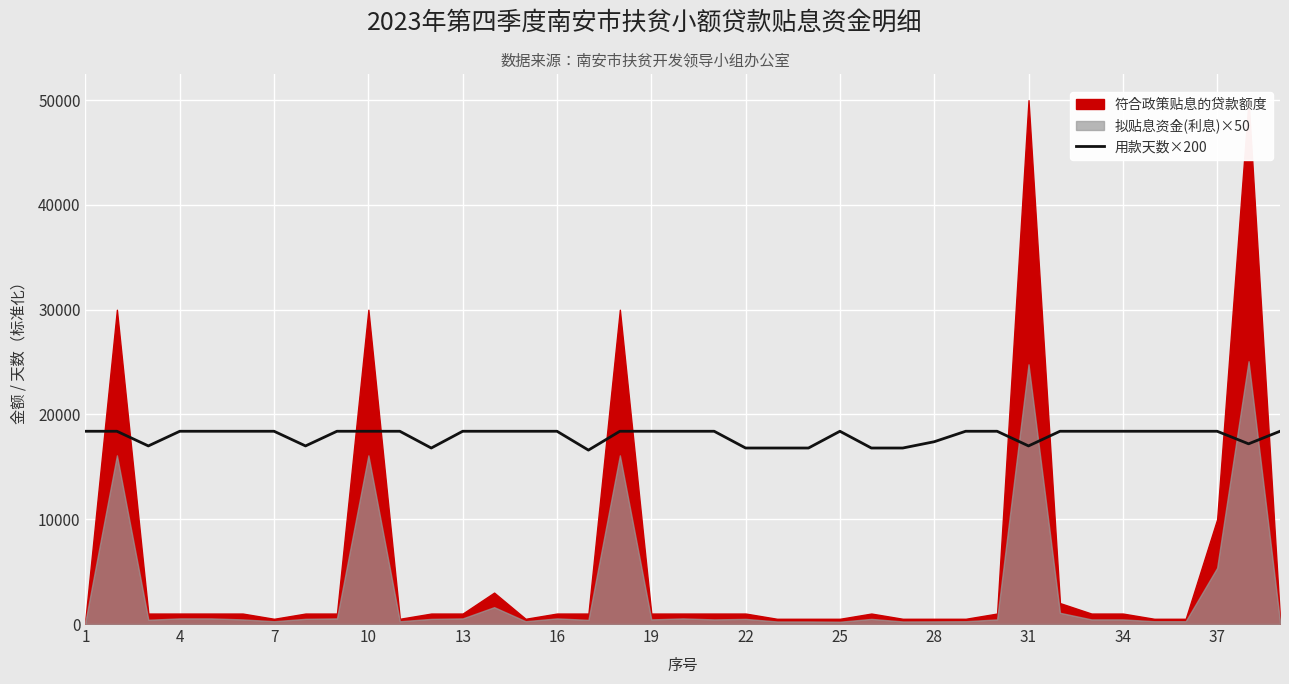

What is the maximum value for 用款天数×200?

18400